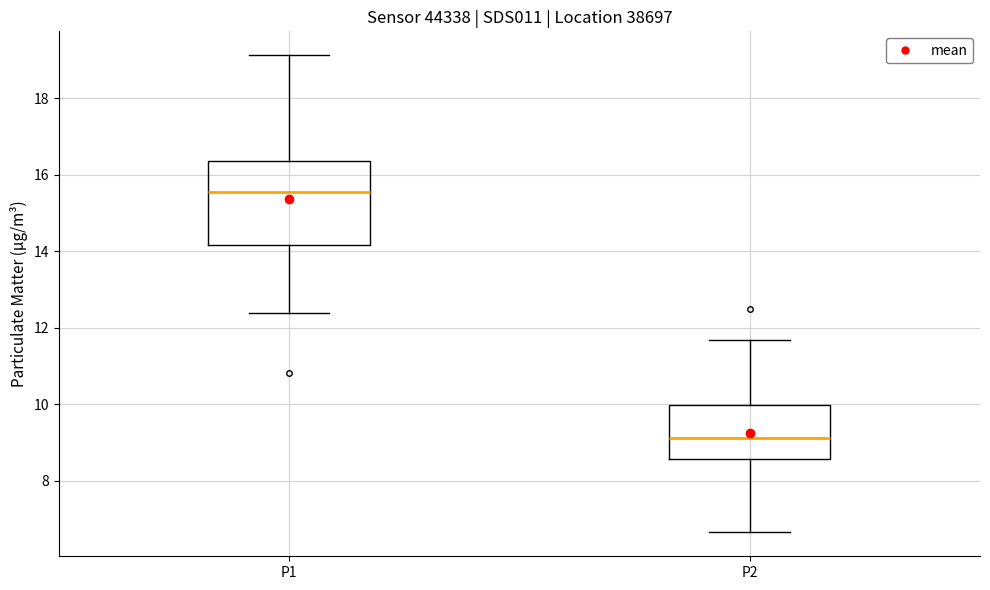

Where does the upper whisker of the box for P2 end on the y-axis? The values are not printed on the chart, so give them approximately, as read against the axis.

11.6